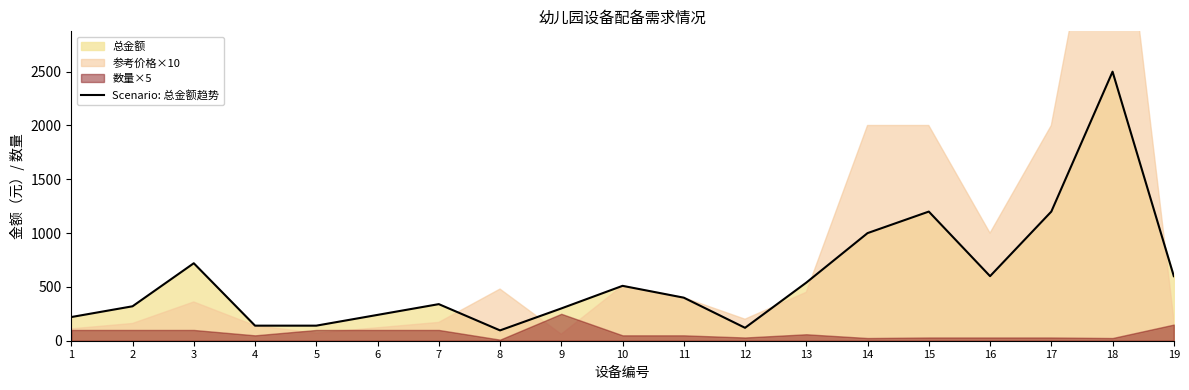

Reading left to right, transcribe all the data shown in this chart.

220	320	720	140	140	240	340	96	300	510	400	120	540	1000	1200	600	1200	2500	600